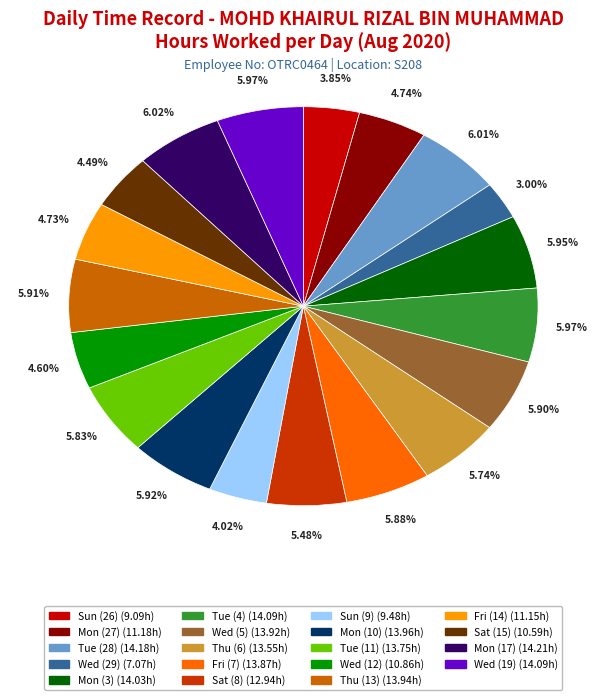

Does Sat (15) account for over 50% of the chart?

No